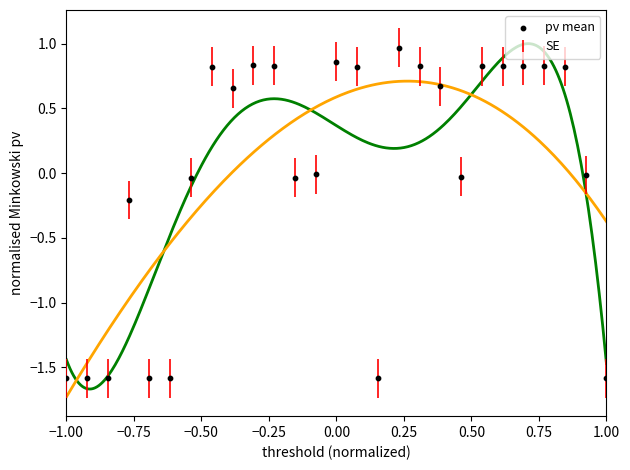

What is the range of X values (max minus min)?

2.0